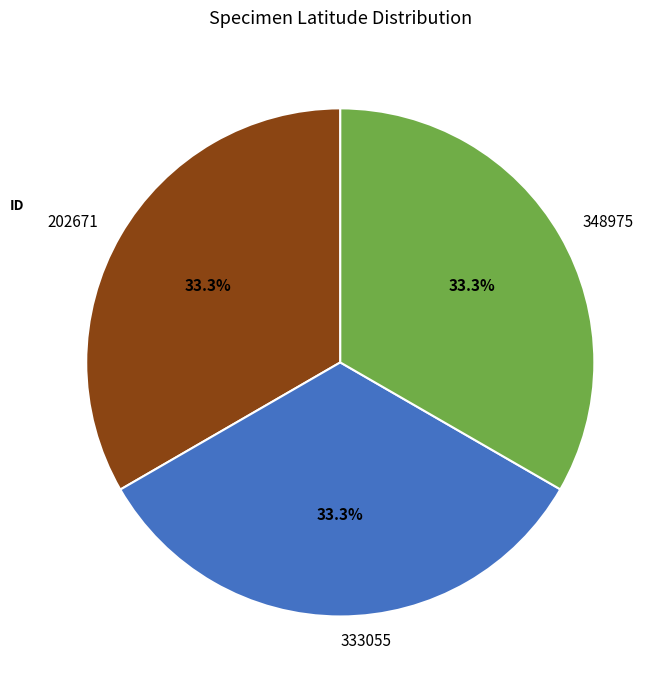

What percentage is the 348975 slice, to the nearest percent?

33%